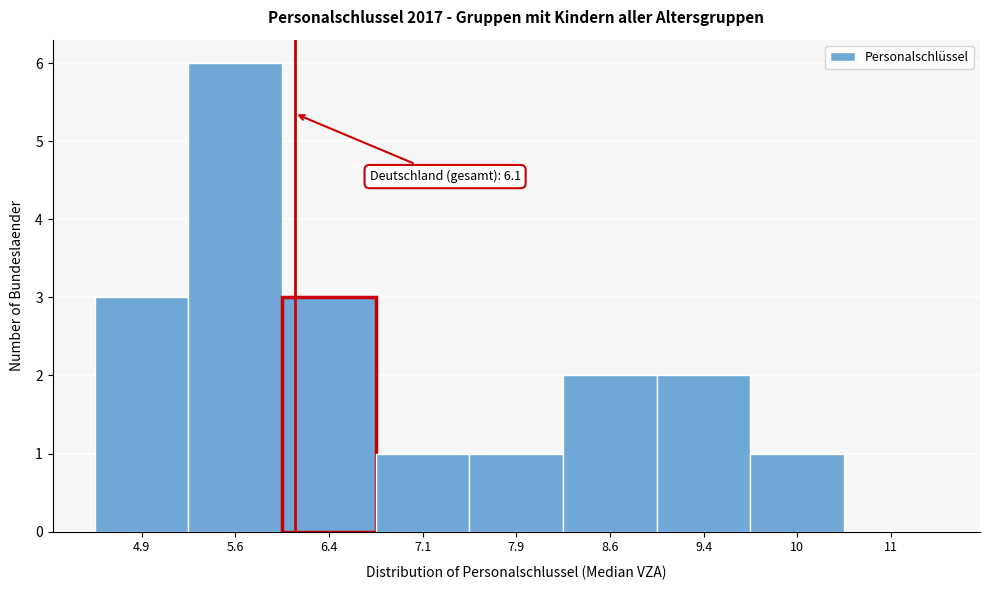

Reading left to right, transcribe all the data shown in this chart.

4.9=3	5.6=6	6.4=3	7.1=1	7.9=1	8.6=2	9.4=2	10=1	11=0